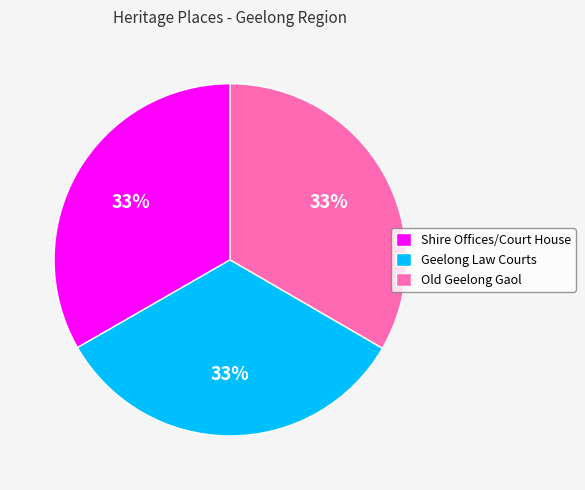

Is it true that Shire Offices/Court House is 33% of the pie?

True